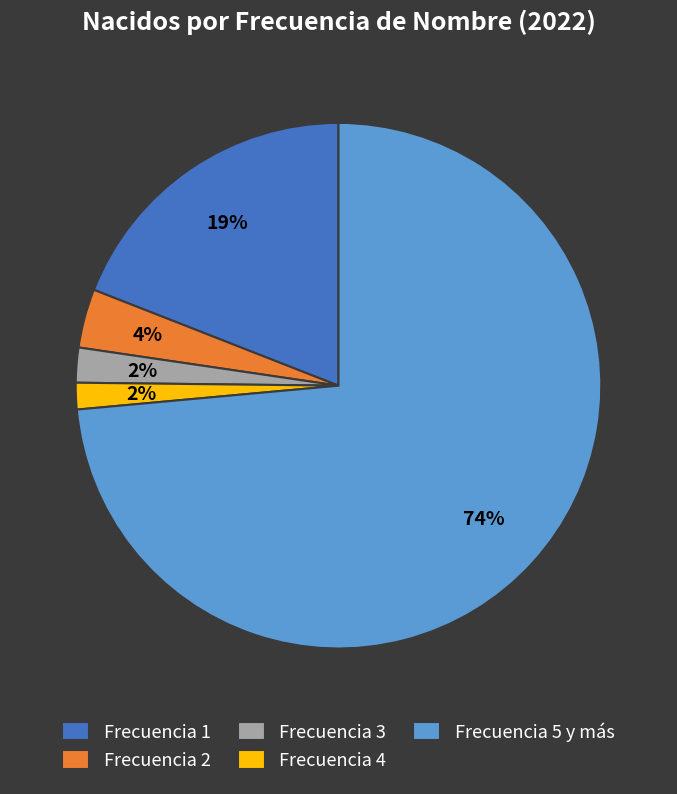

Which slice is the largest?

Frecuencia 5 y más